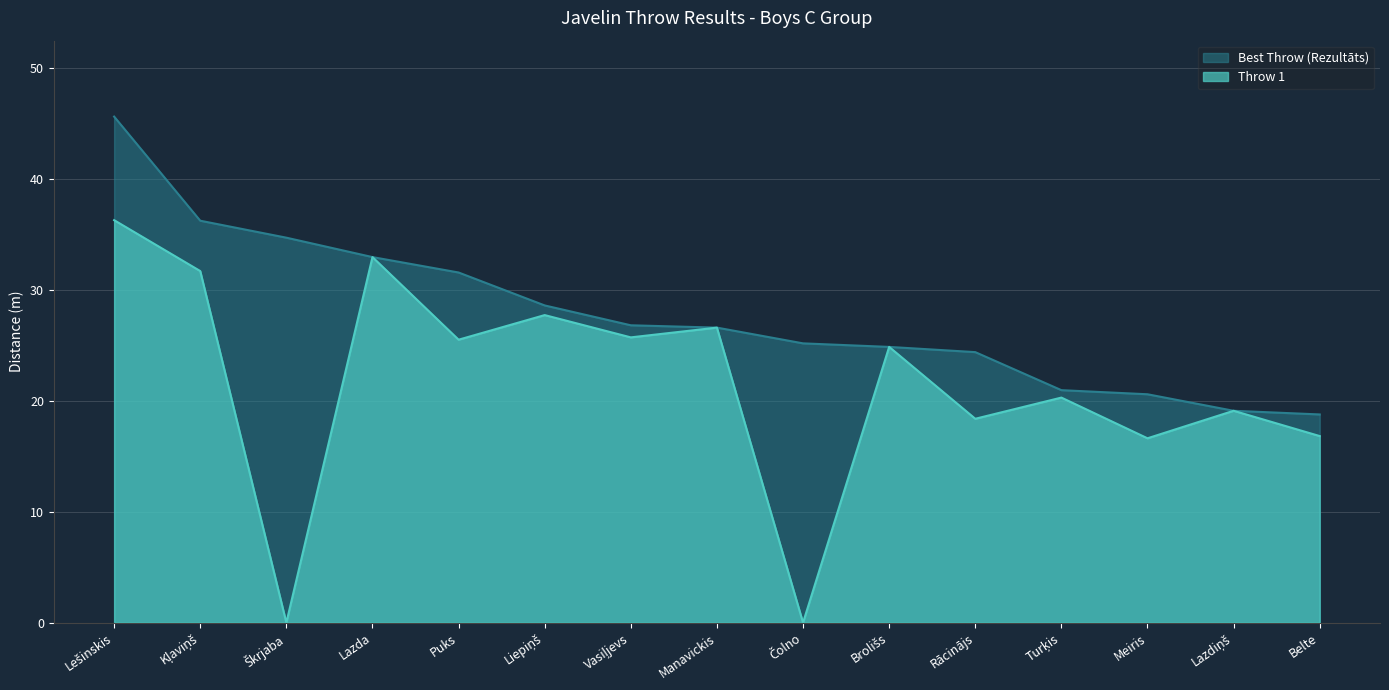

How many interior local peaks does the Throw 1 series have?

6